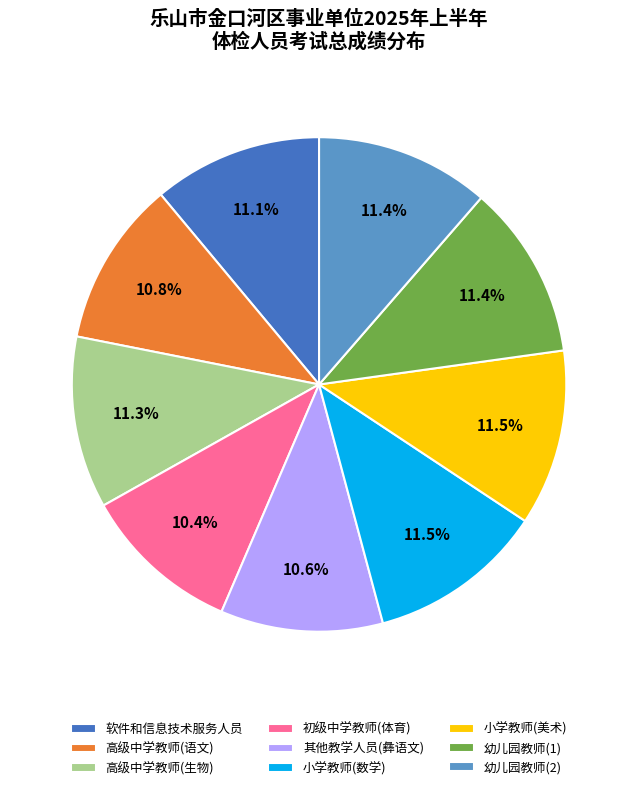

What percentage do 高级中学教师(生物) and 初级中学教师(体育) together represent?

21.7%